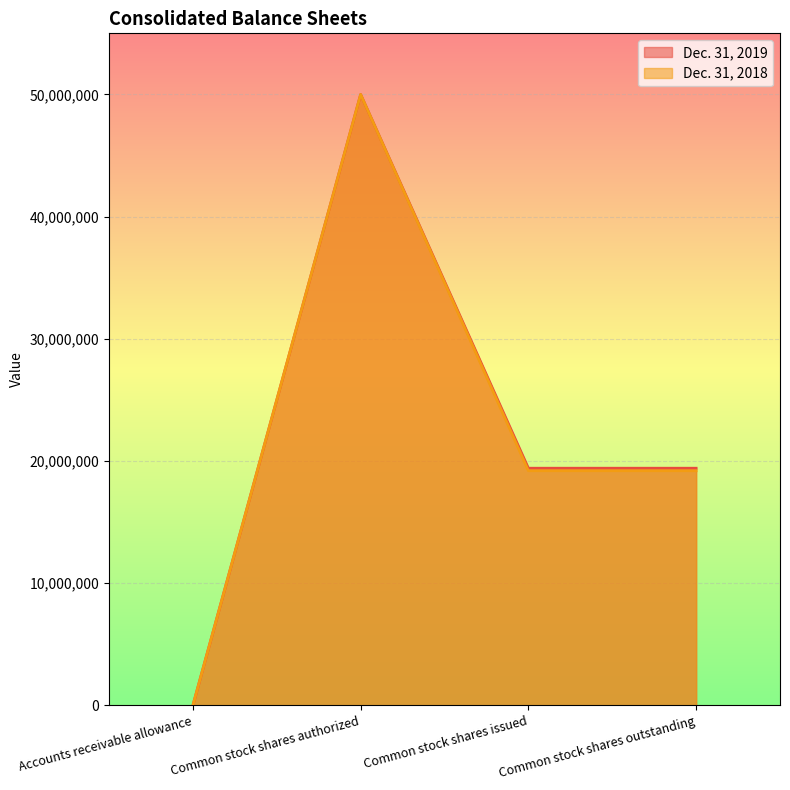

Which series has the widest spread of values?

Dec. 31, 2019